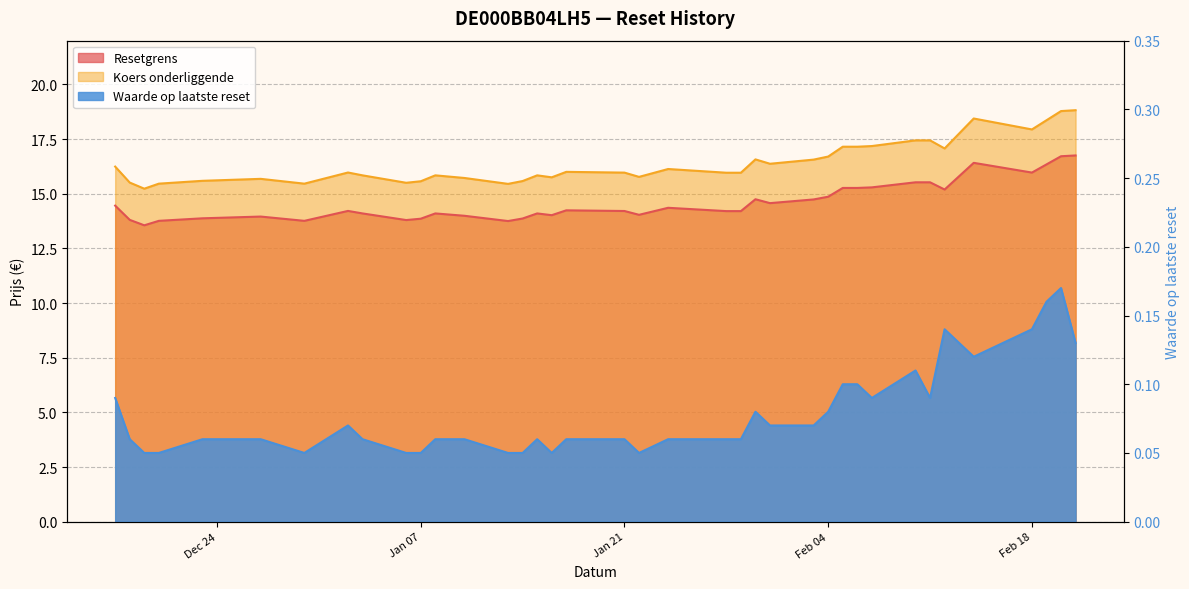

Is the value of Waarde op laatste reset at 2025-01-02 greater than the value of Koers onderliggende at 2024-12-30?

No